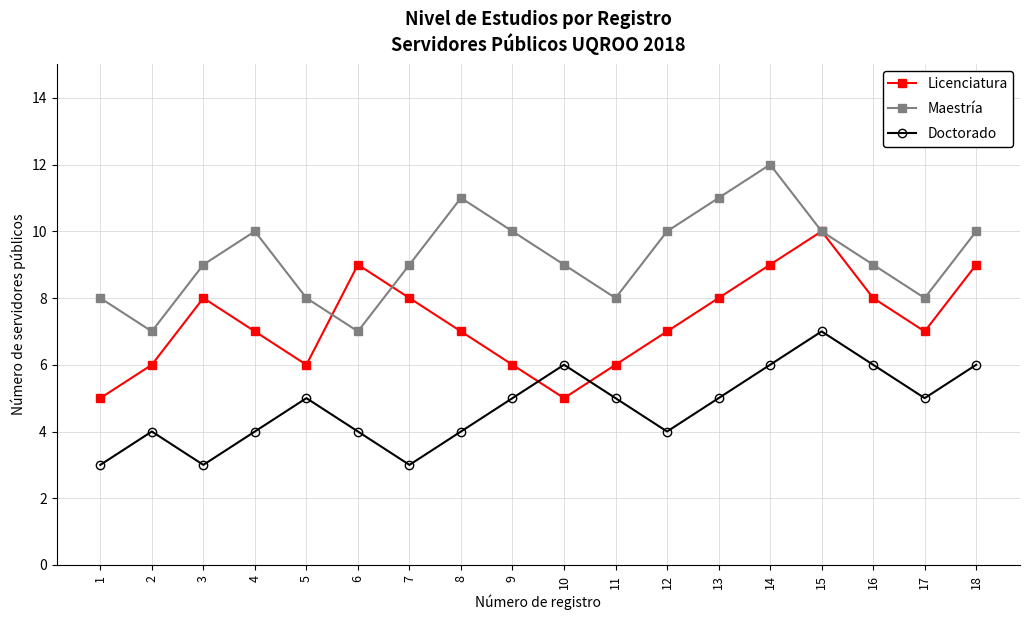

The value of Licenciatura at 4 is 7. True or false?

True